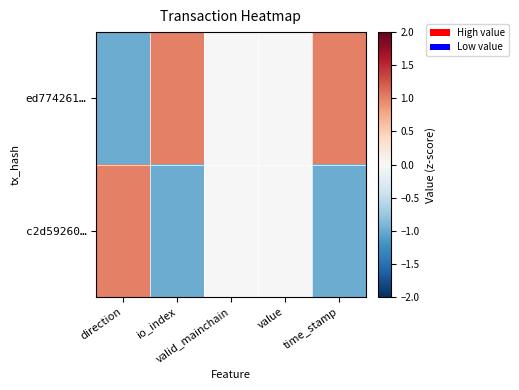

Reading right to left, extract all data points from this chart.

ed774261…: time_stamp=1	value=0	valid_mainchain=0	io_index=1	direction=-1
c2d59260…: time_stamp=-1	value=0	valid_mainchain=0	io_index=-1	direction=1